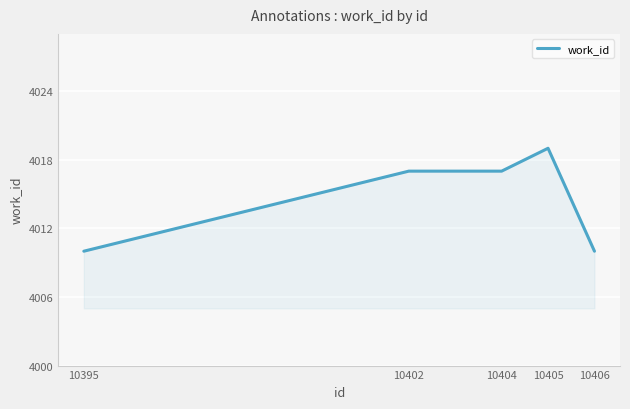

What is the change in value from 10402 to 10405?

+2